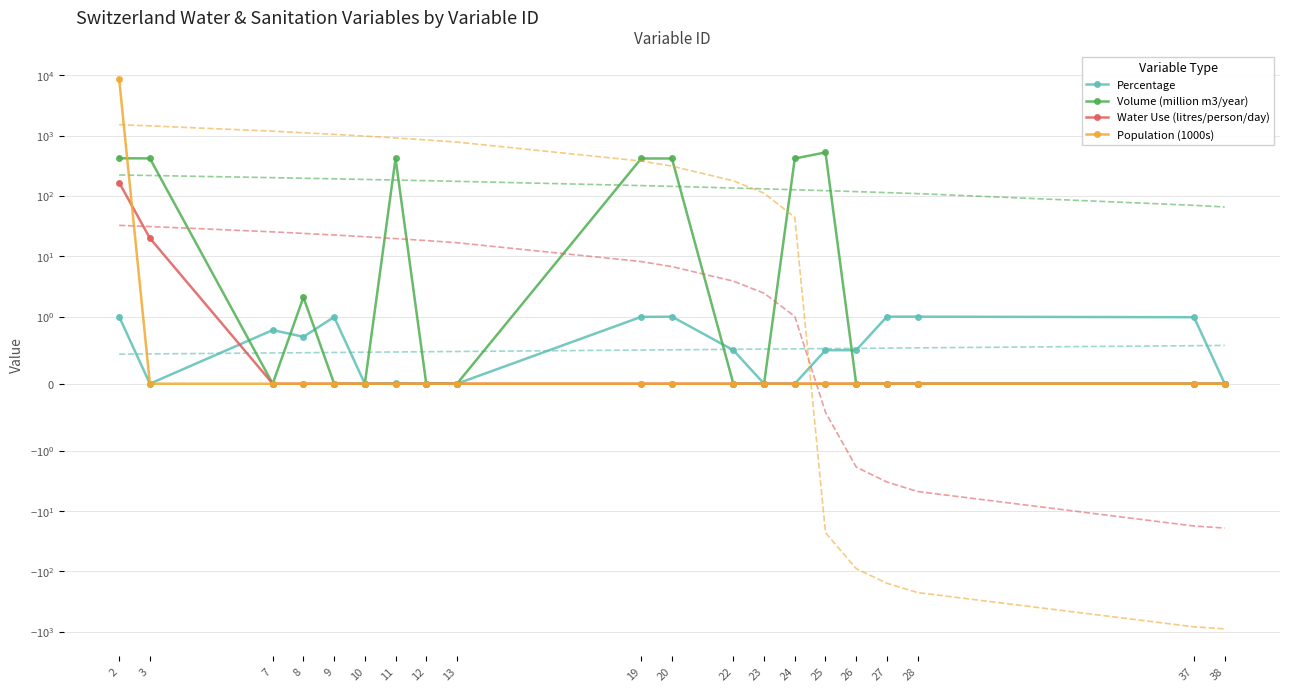

Where is Population (1000s) nearest to the value 4327?

3